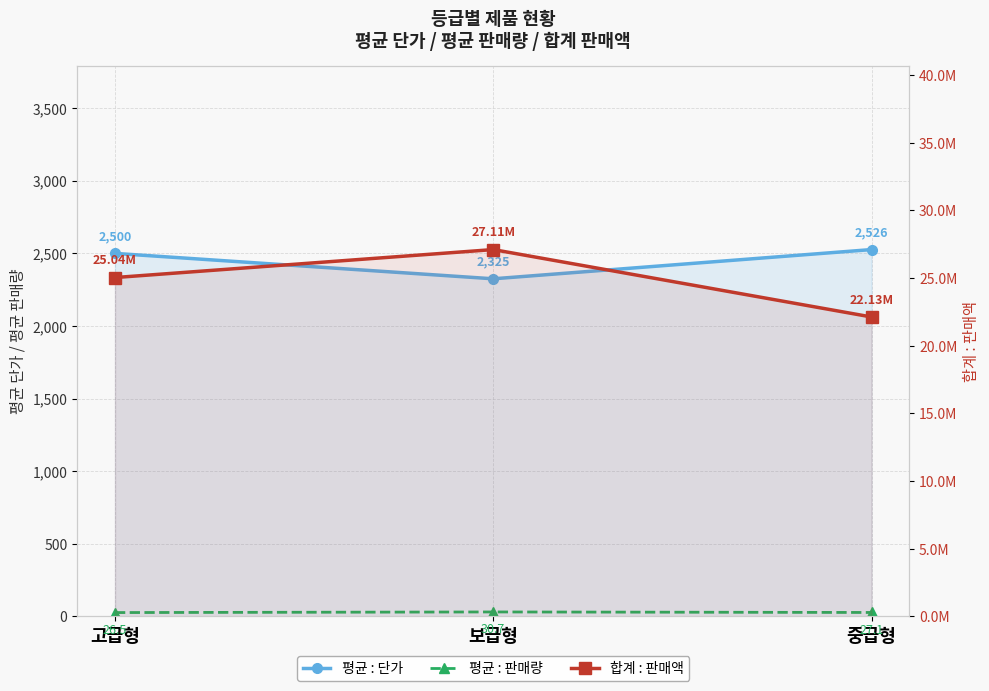

At which category does the chart reach its peak across all series?

보급형